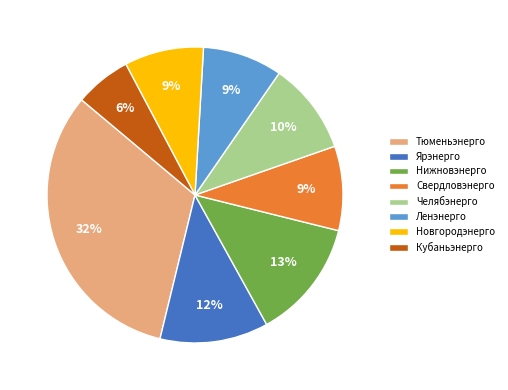

Is the sum of Челябэнерго and Нижновэнерго greater than half?

No